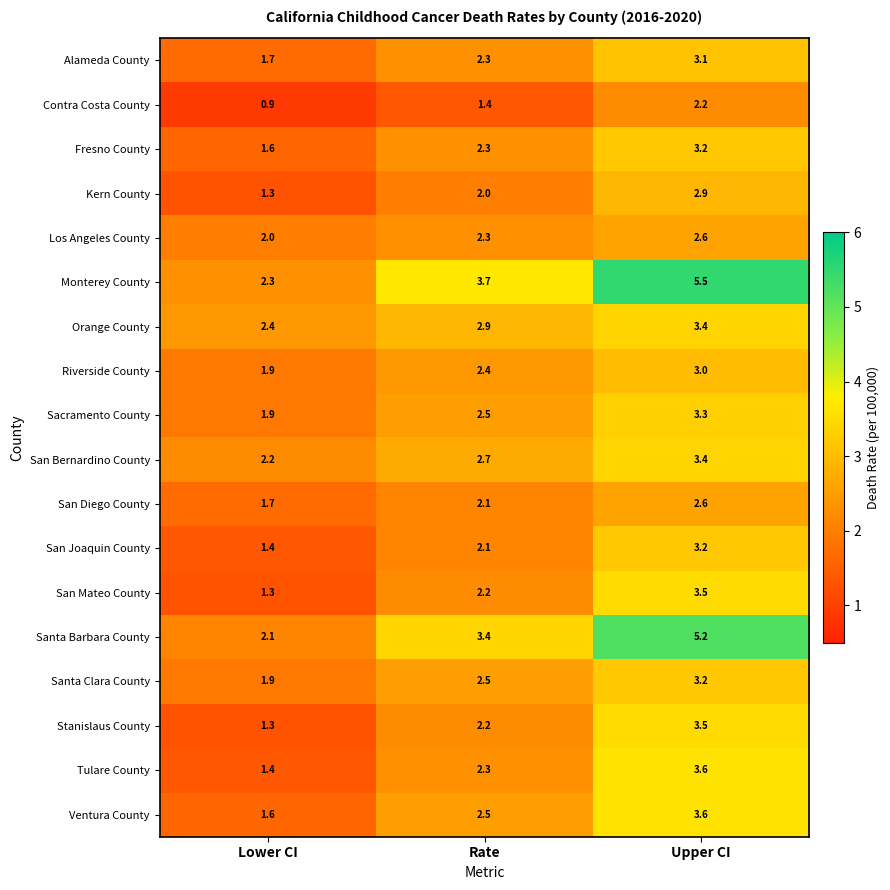

Where is Monterey County nearest to the value 3?

Lower CI